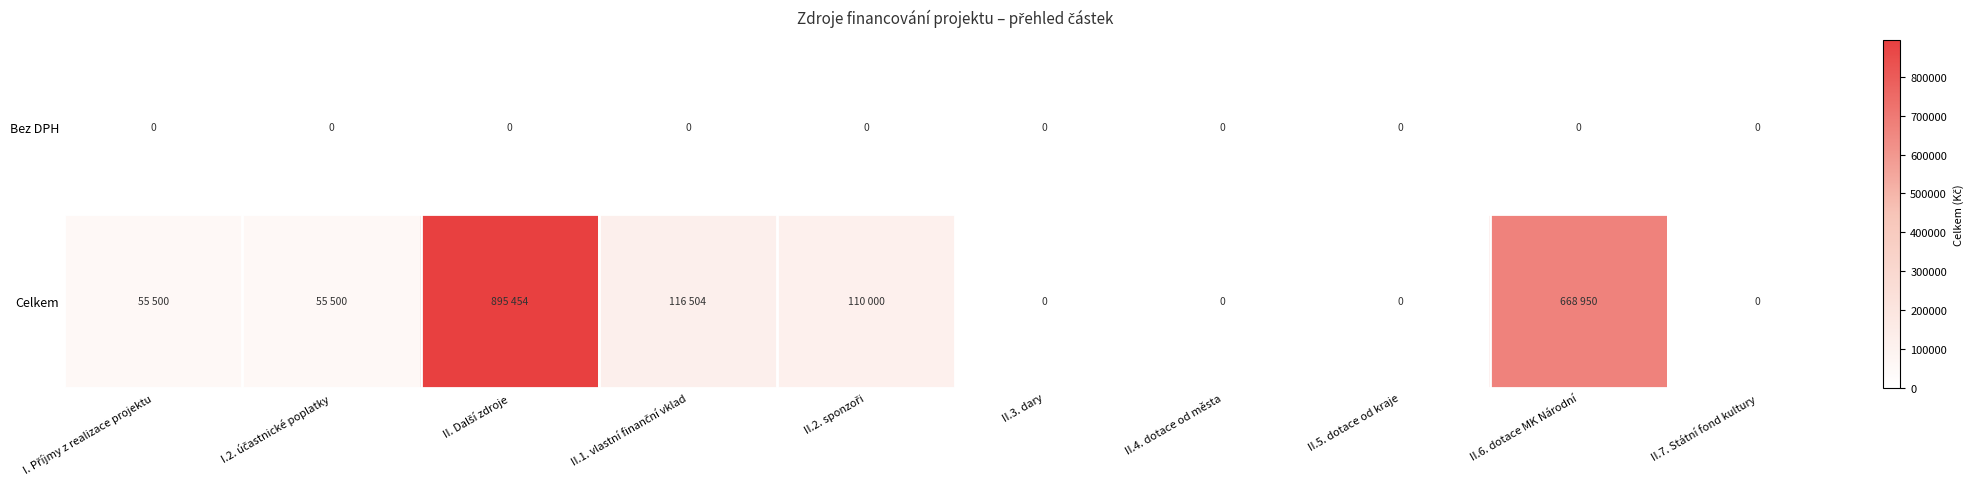

True or false: Bez DPH has a value of 0 at II.5. dotace od kraje.

True